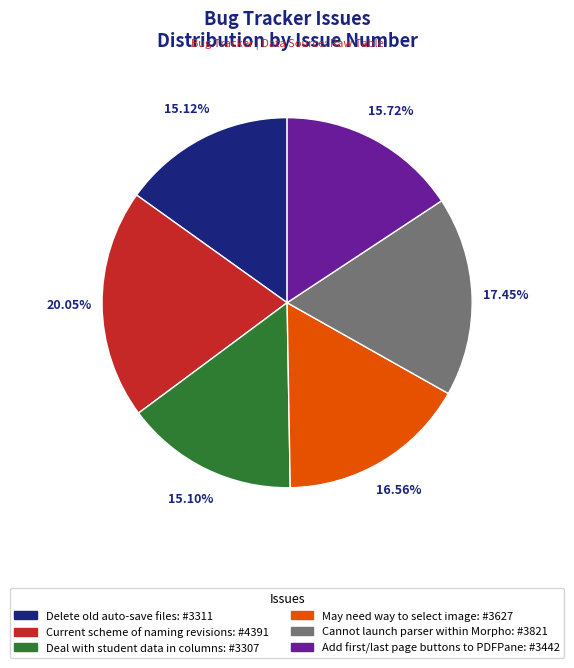

Which slice is the largest?

Current scheme of naming revisions